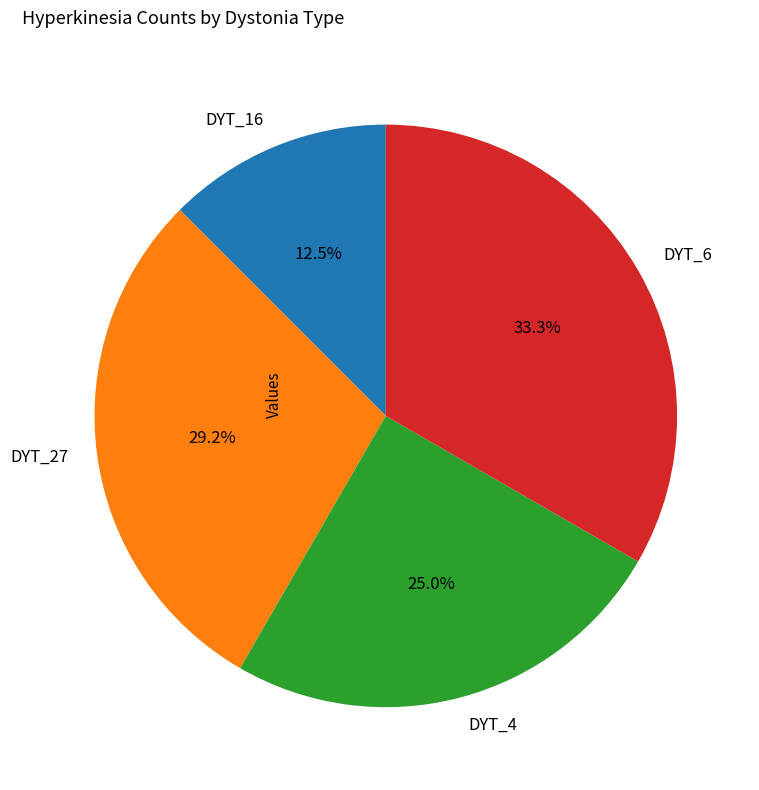

Count the number of slices in the pie.

4